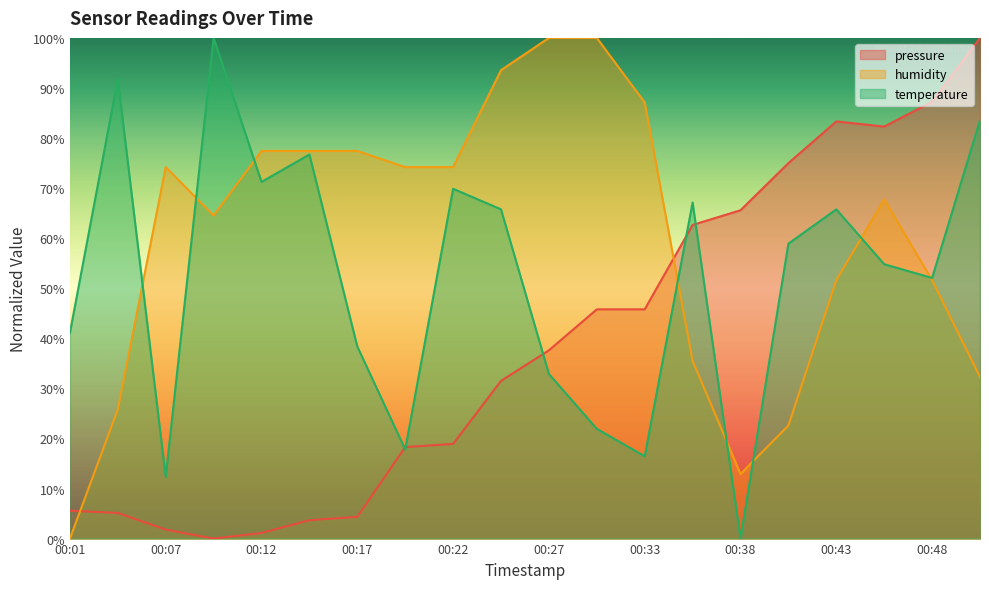

True or false: pressure and temperature cross at least once.

True